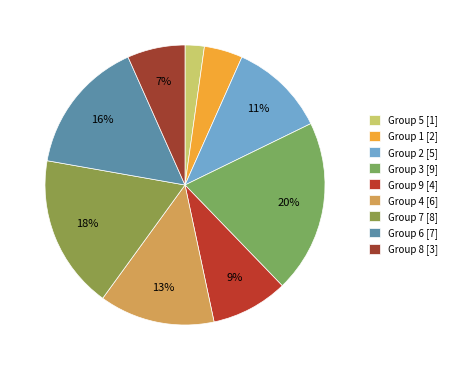

How many segments does this pie chart have?

9